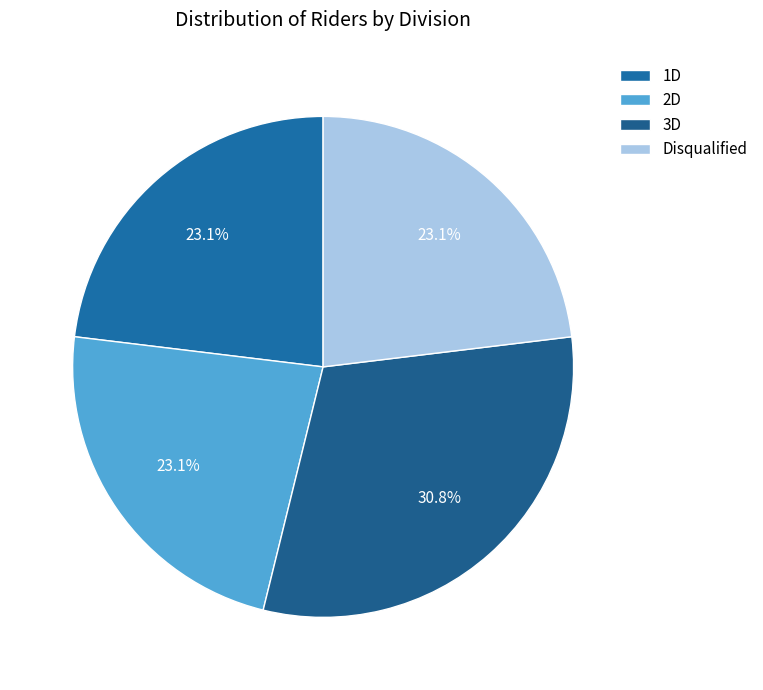

What is the change in value from 1D to 3D?

+1